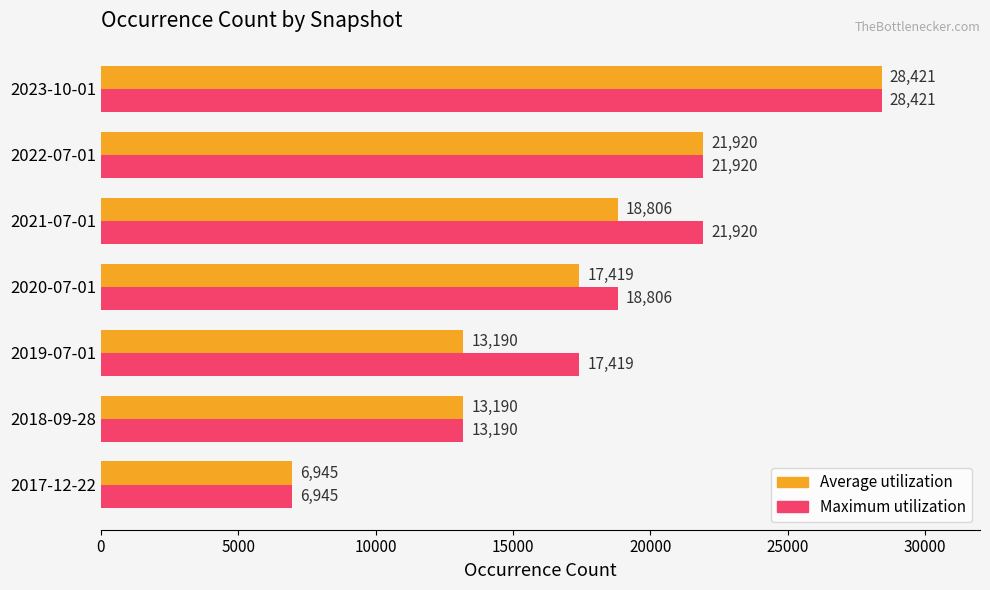

What is the difference between the highest and lowest values at 2021-07-01?

3114